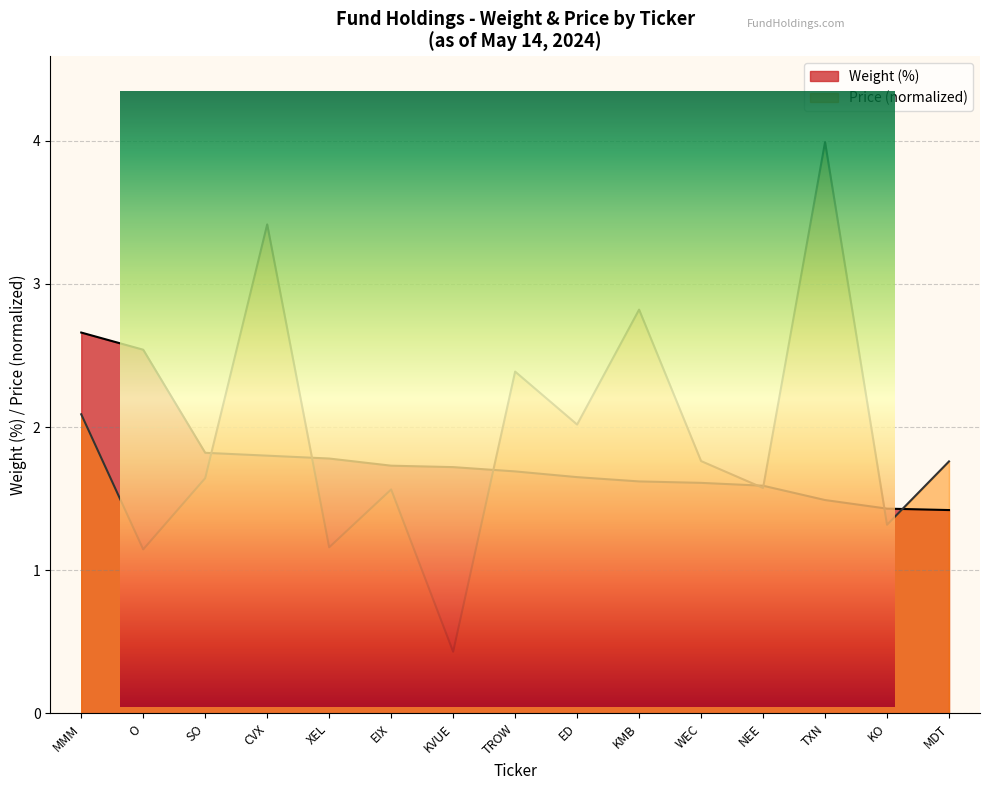

What is the sum of the values at CVX and KO?

3.2